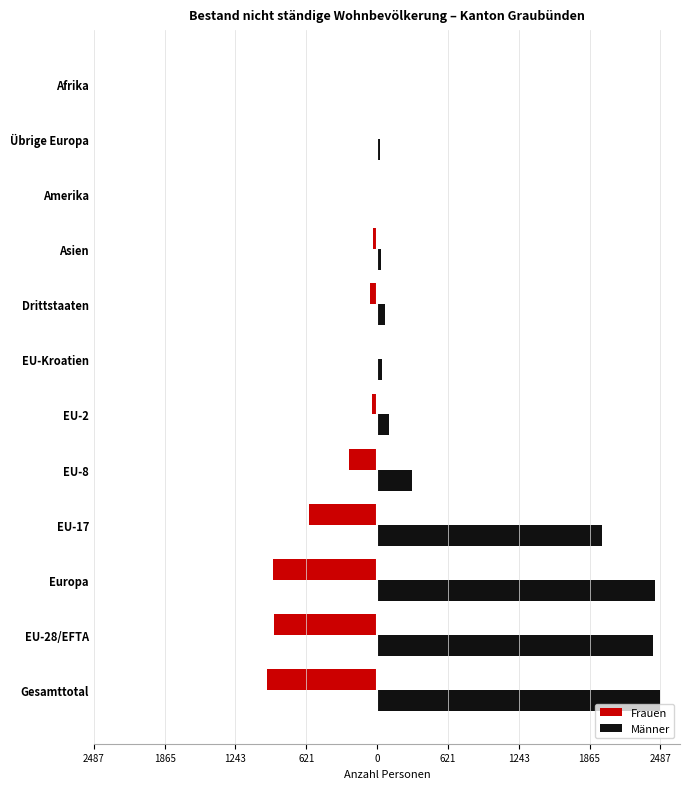

Which series has the widest spread of values?

Männer